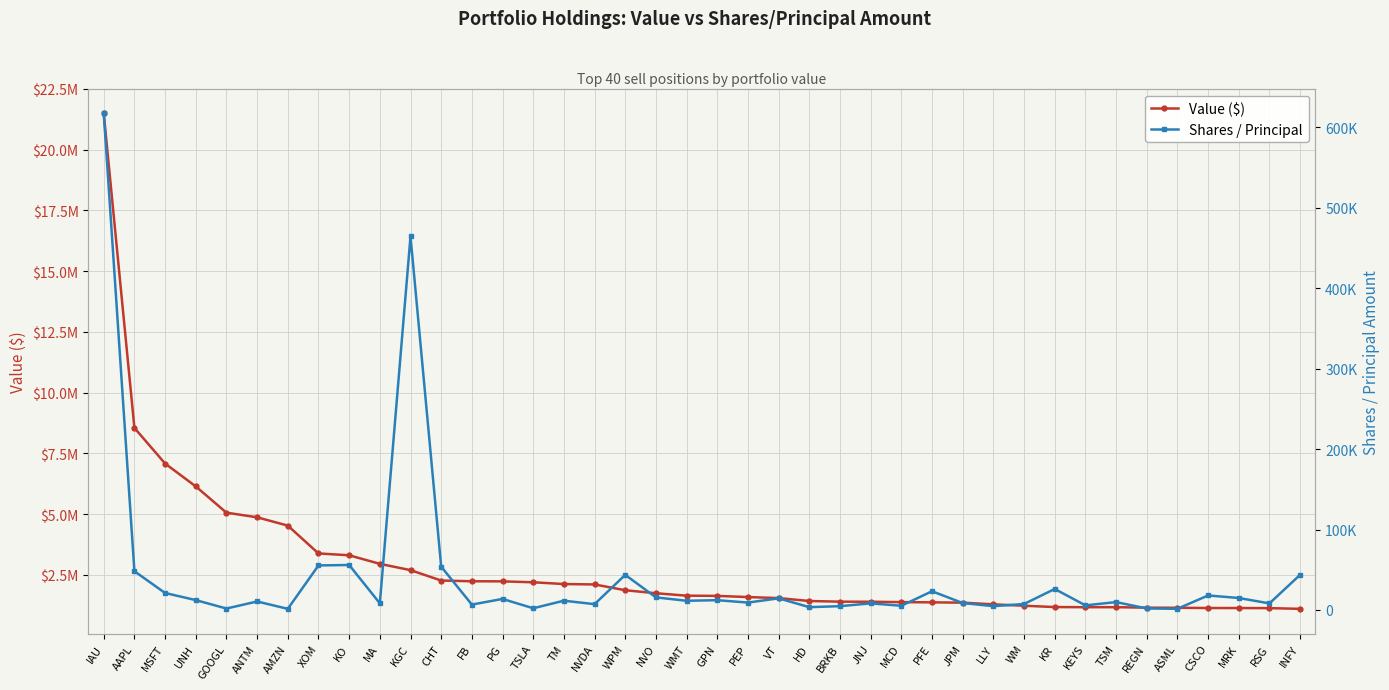

Where is the first local minimum for Value ($)?

KEYS